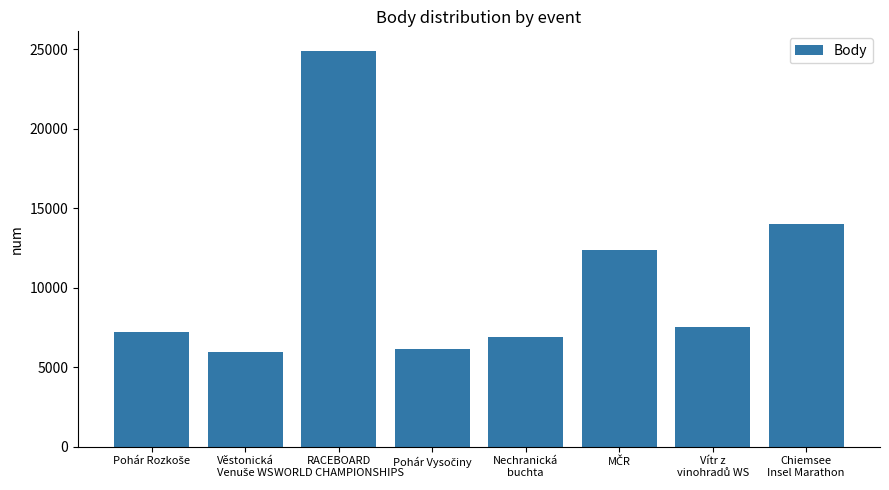

What is the value of the 5th bar from the left?

6899